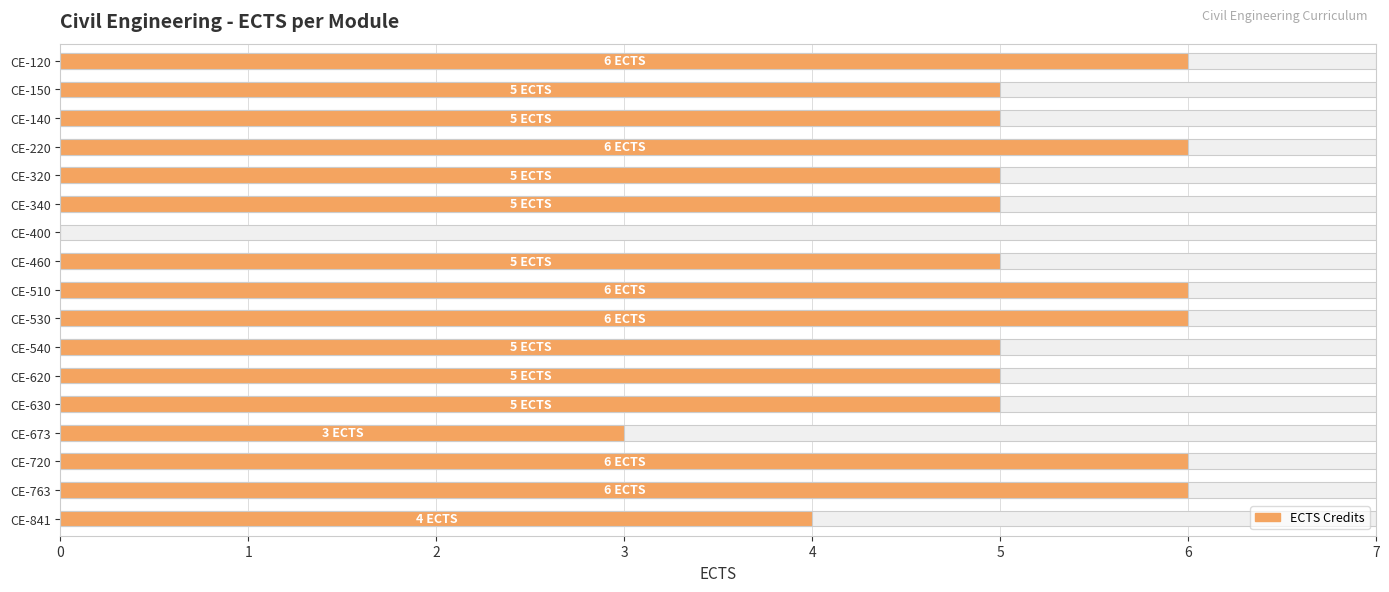

True or false: the data shows 5 at CE-320.

True